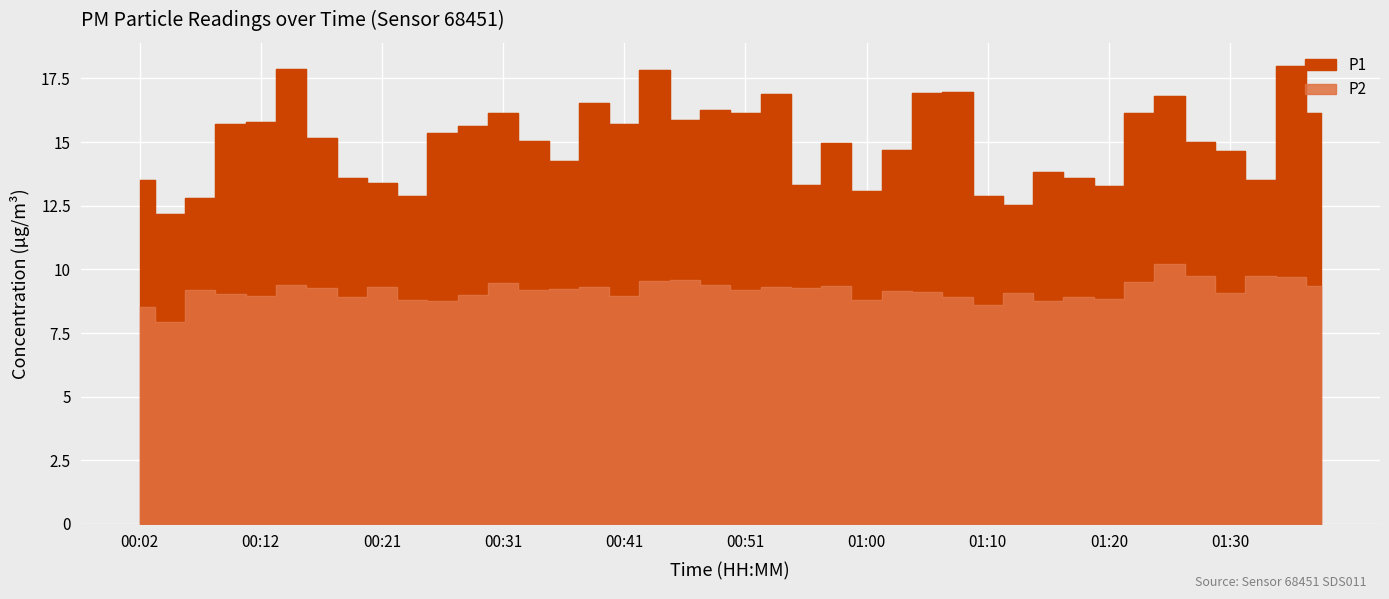

What is the value of the P2 point at the 37th from the left?

9.1